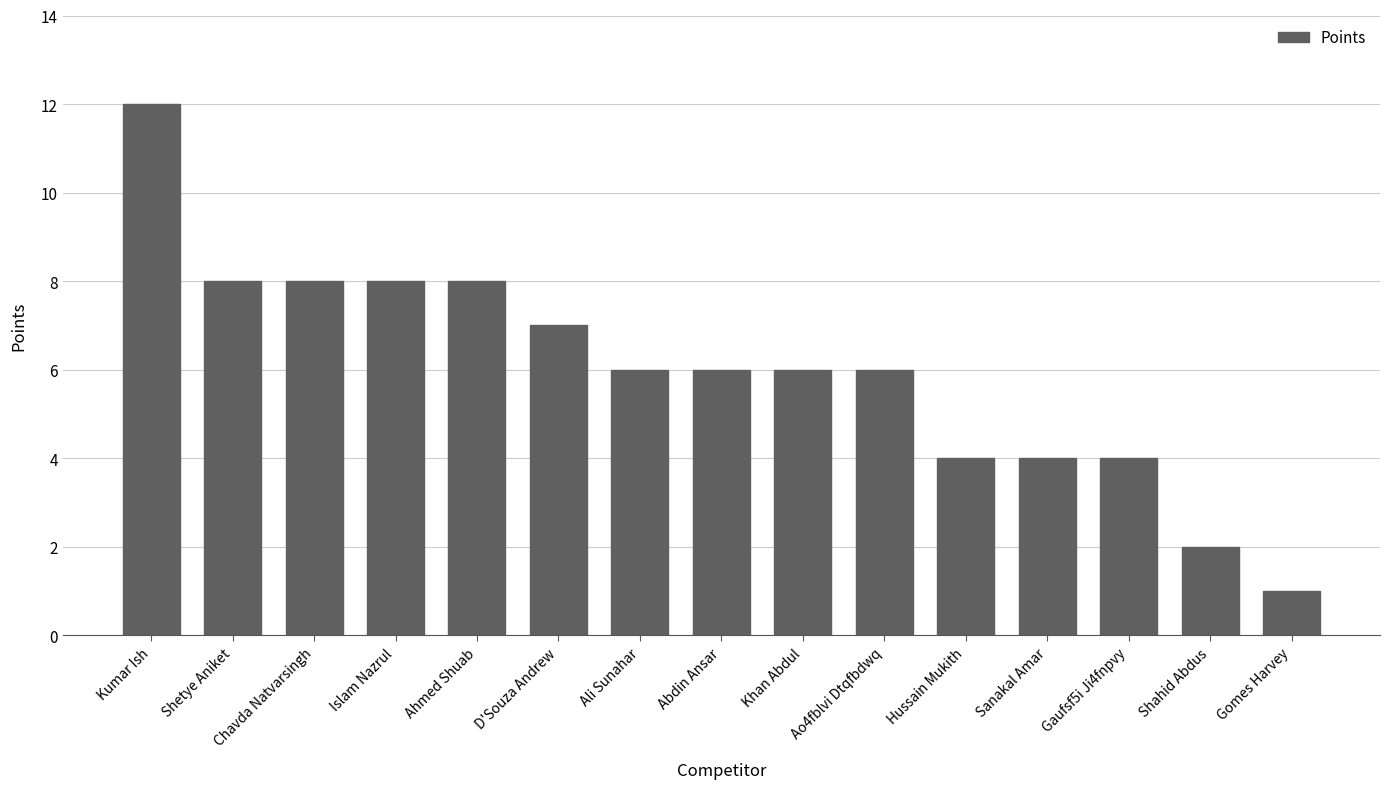

Between Abdin Ansar and Shahid Abdus, which is larger?

Abdin Ansar